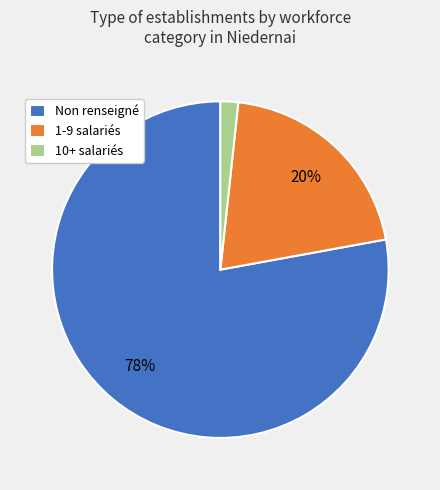

Which slice is the largest?

Non renseigné